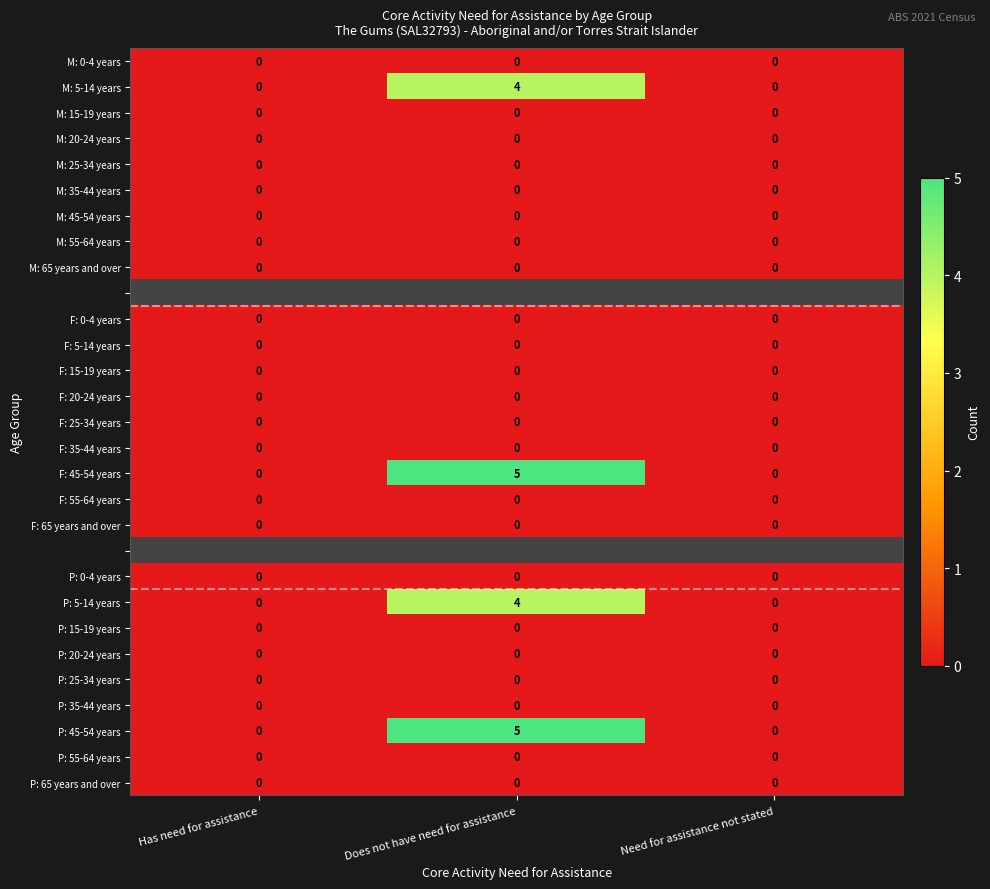

The M: 5-14 years series shows -2 at Has need for assistance. True or false?

False